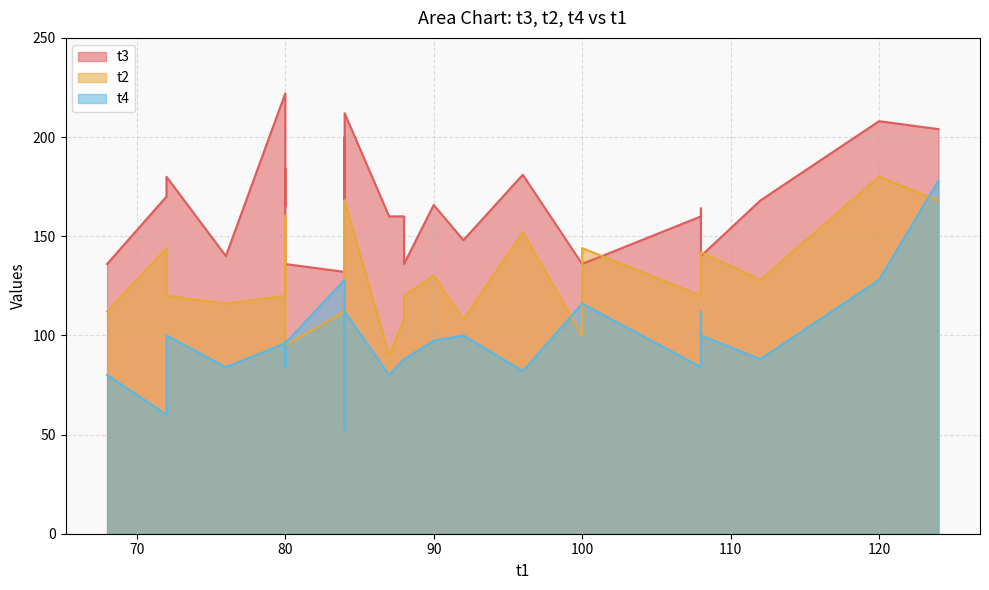

How many data points in t2 are less than 128?

14